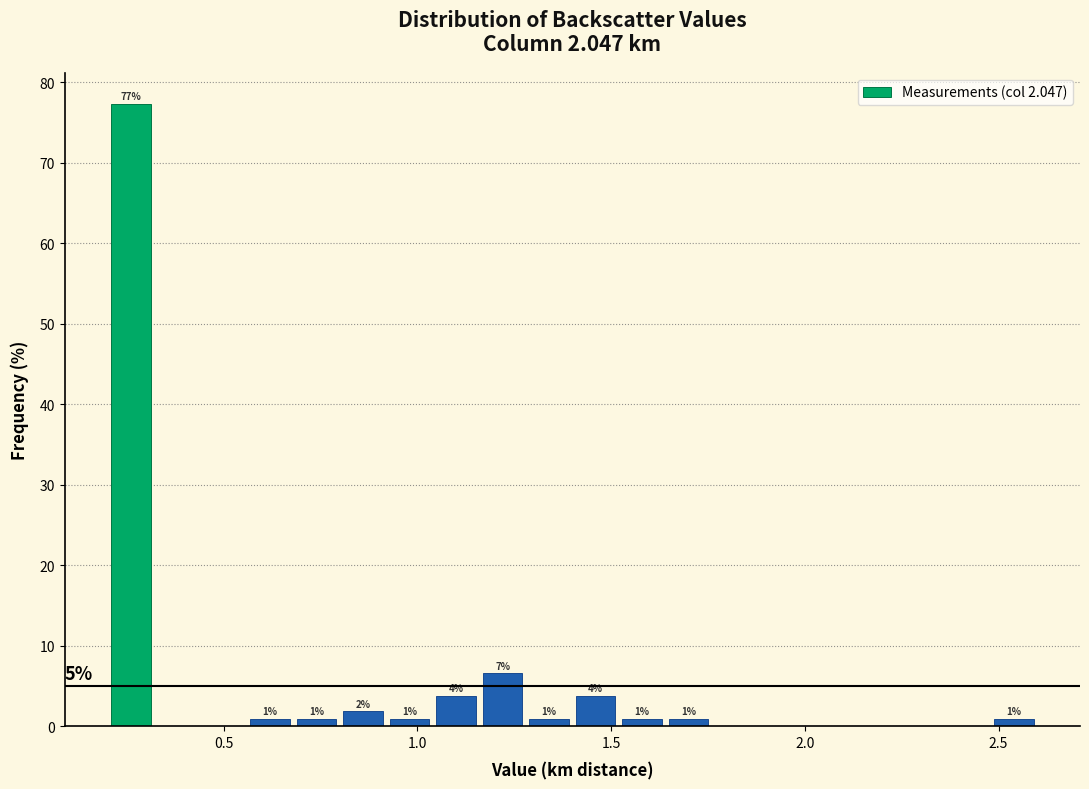

Around what value on the x-axis is the tallest bar? Give the approximate position of its centre, as read against the axis.

0.25